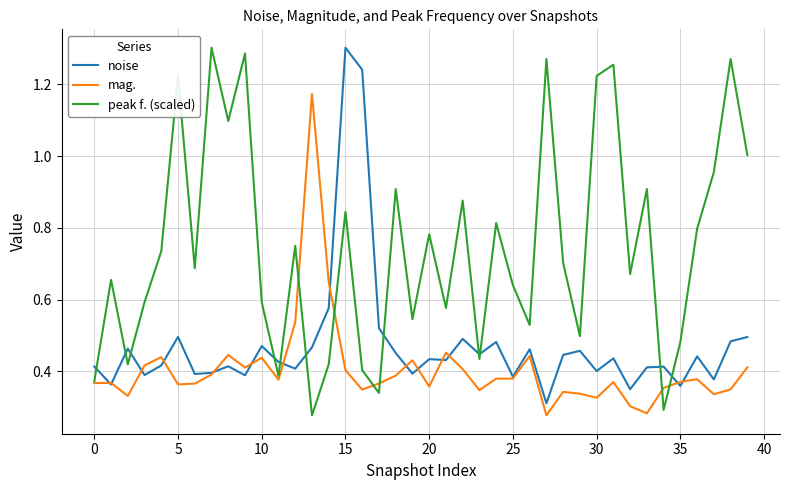

Rank the series by their average value, from highest to lowest.

peak f. (scaled), noise, mag.